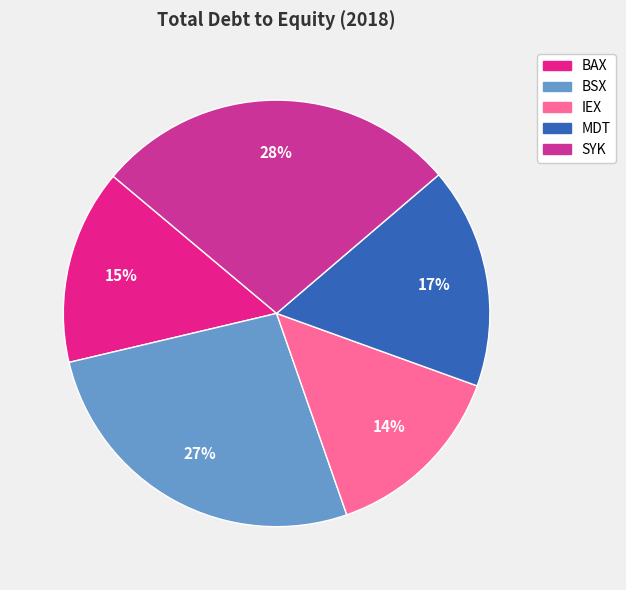

The IEX slice represents 14% of the pie. True or false?

True